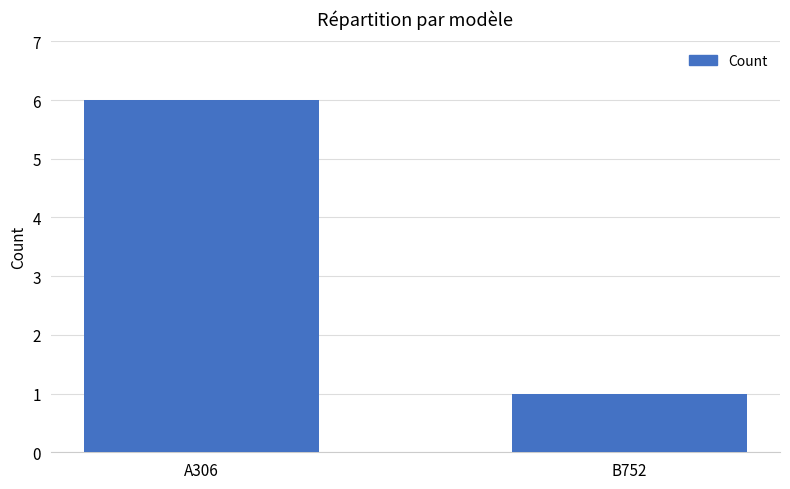

Is it true that the value at B752 is 2?

False